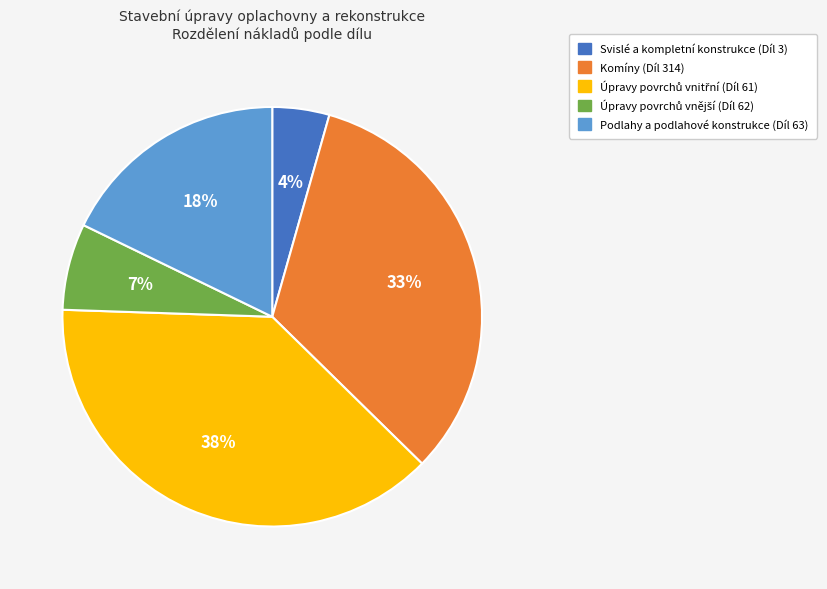

How many slices are in this pie chart?

5